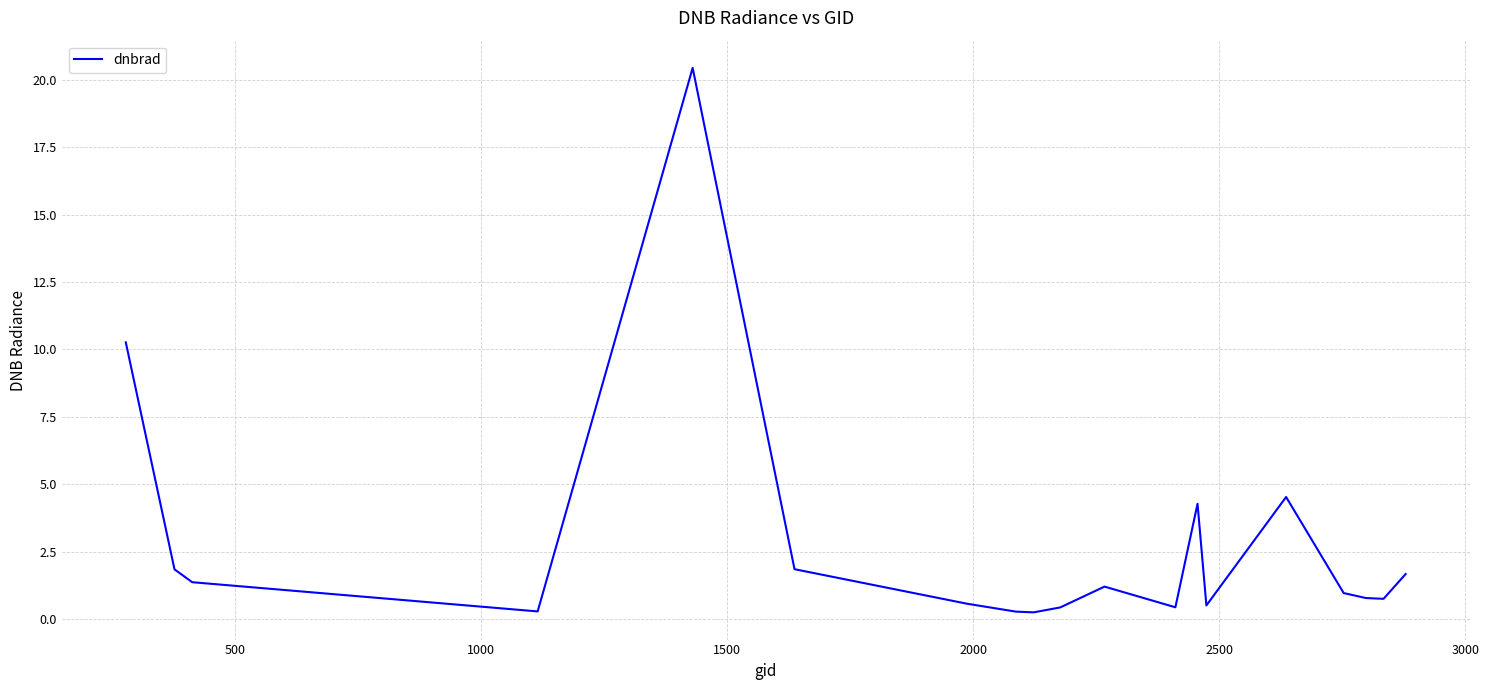

What is the maximum value shown in the chart?

20.4